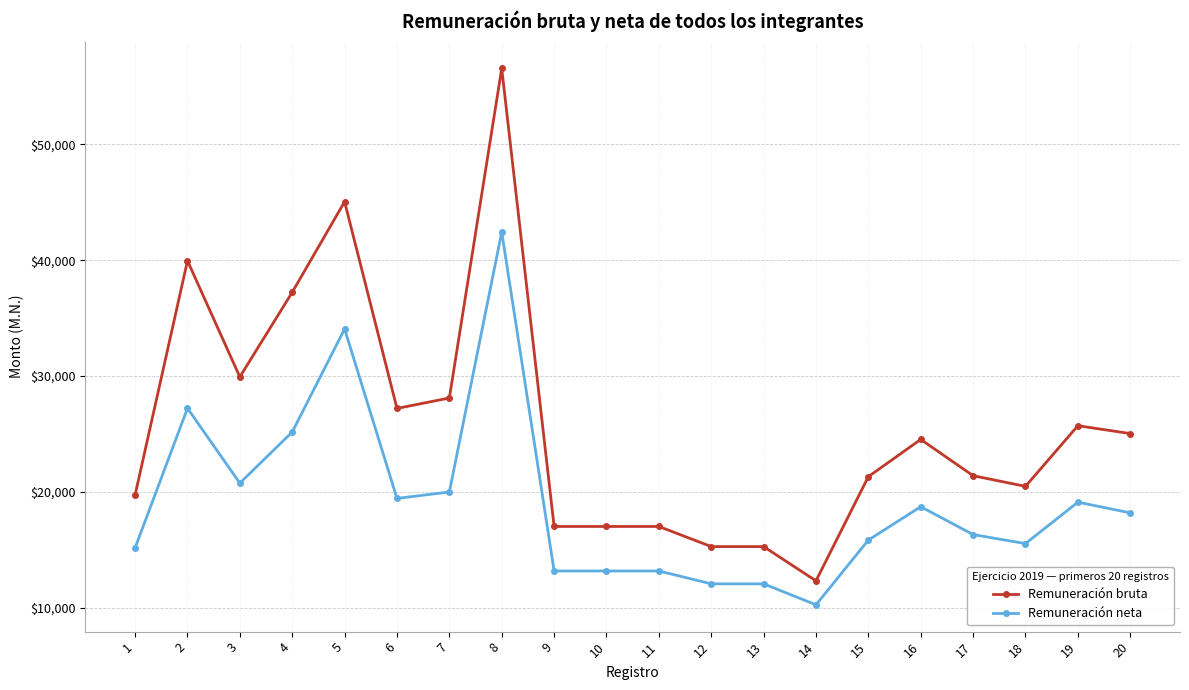

True or false: Remuneración neta has more than 2 interior local peaks.

True